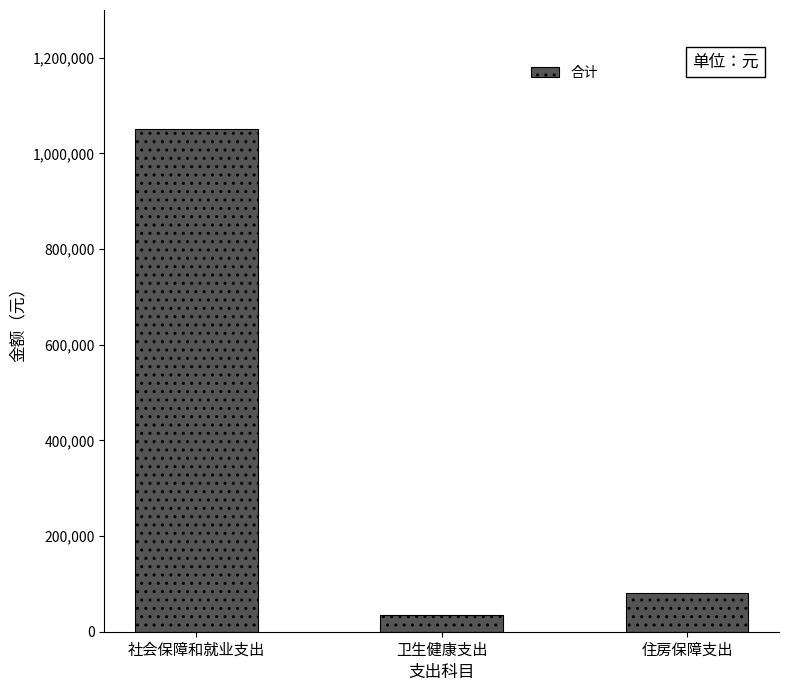

What is the change in value from 社会保障和就业支出 to 住房保障支出?

-968489.3